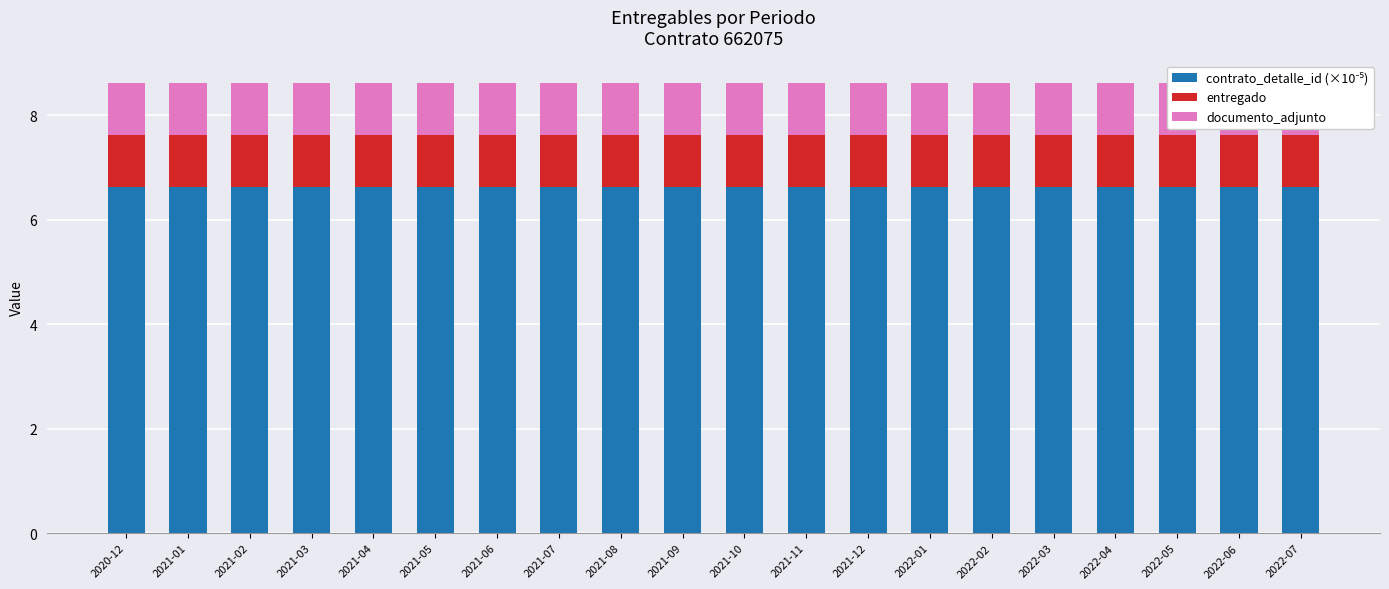

What is the label of the 20th bar from the right?

2020-12